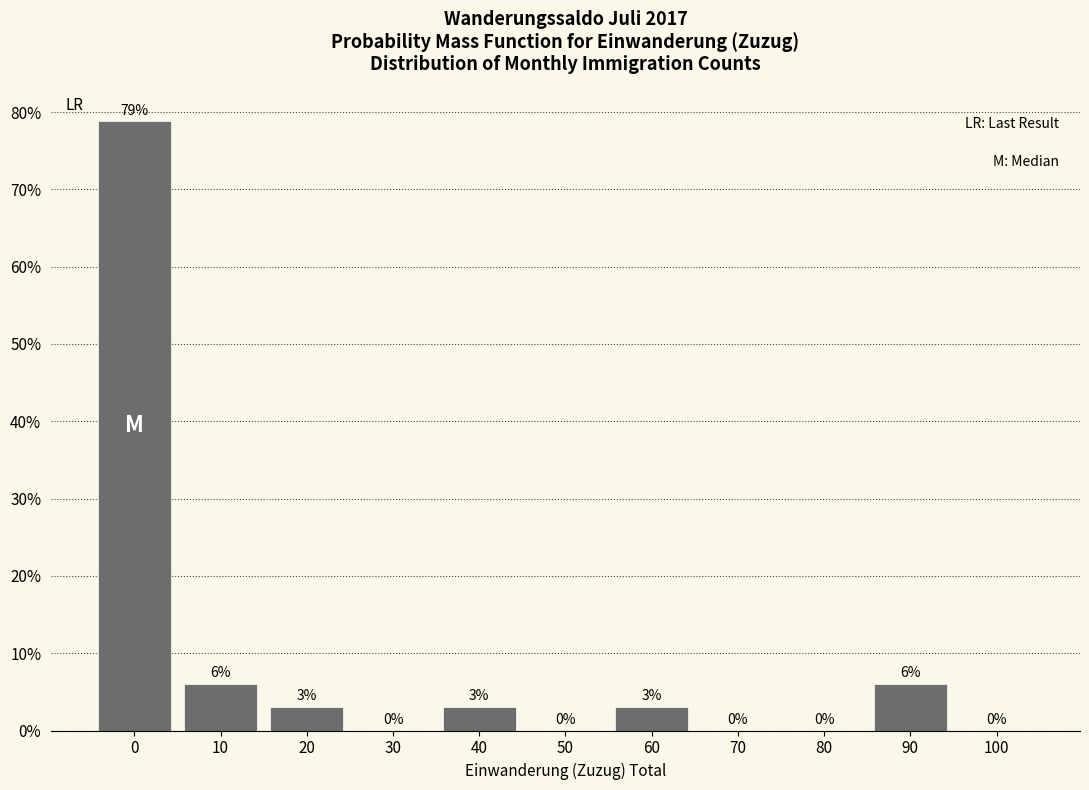

Between 90 and 40, which is larger?

90